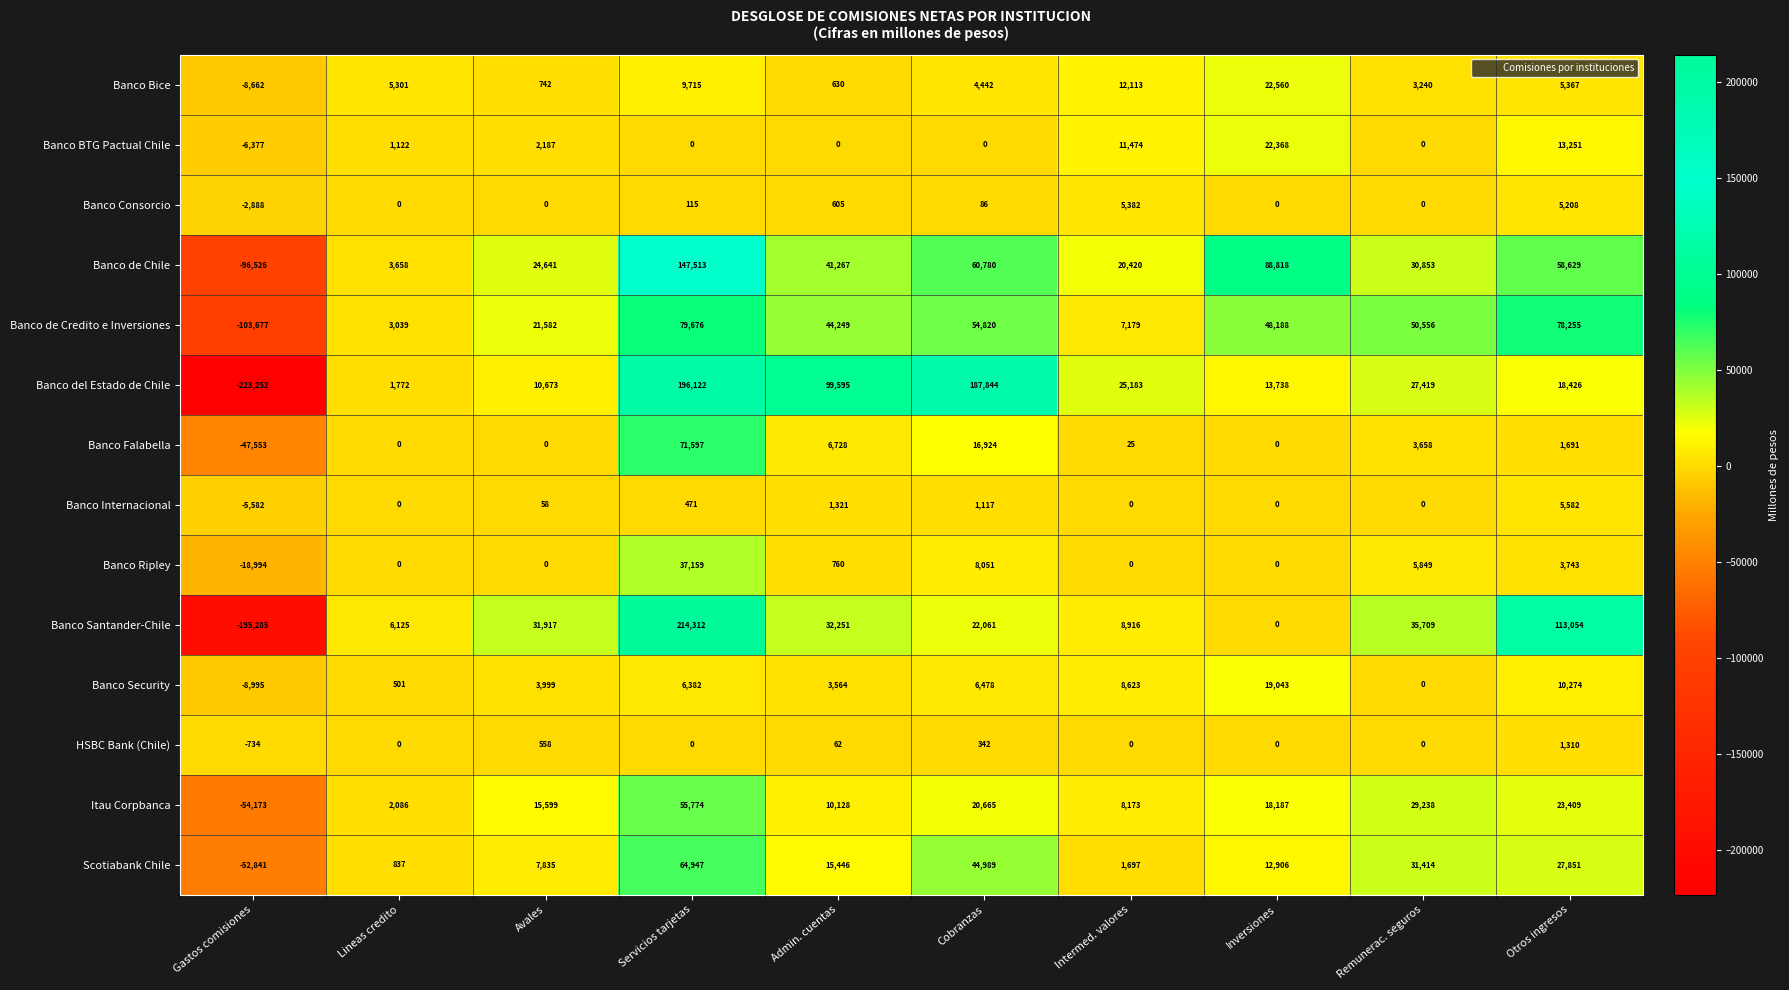

What is the total value across all series at Gastos comisiones?

-825539